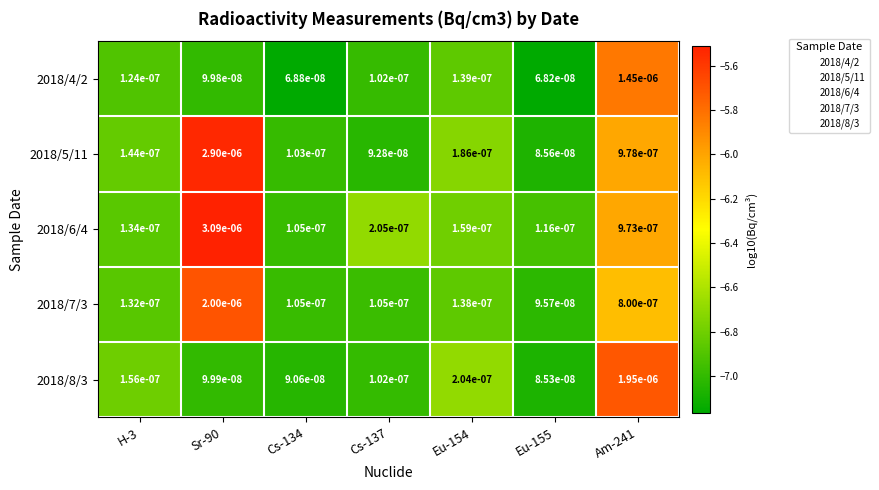

Which series has the largest total across all categories?

2018/6/4